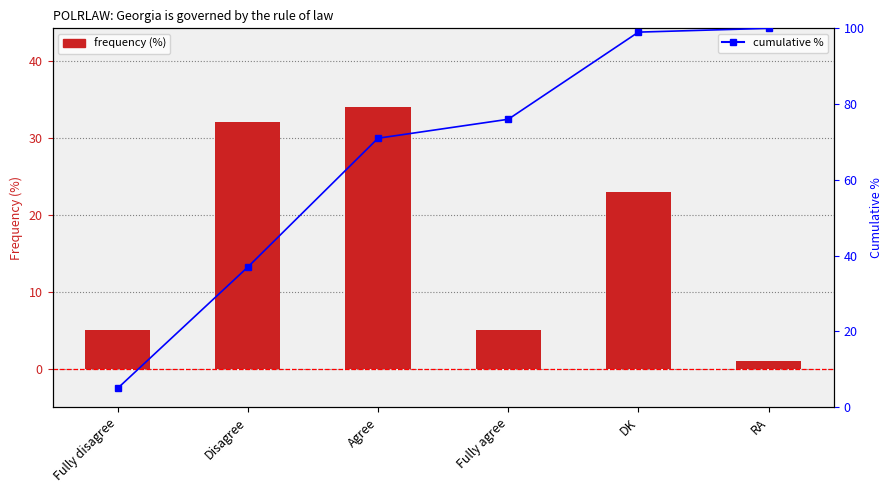

Which series has the largest range (max minus min)?

Cumulative %